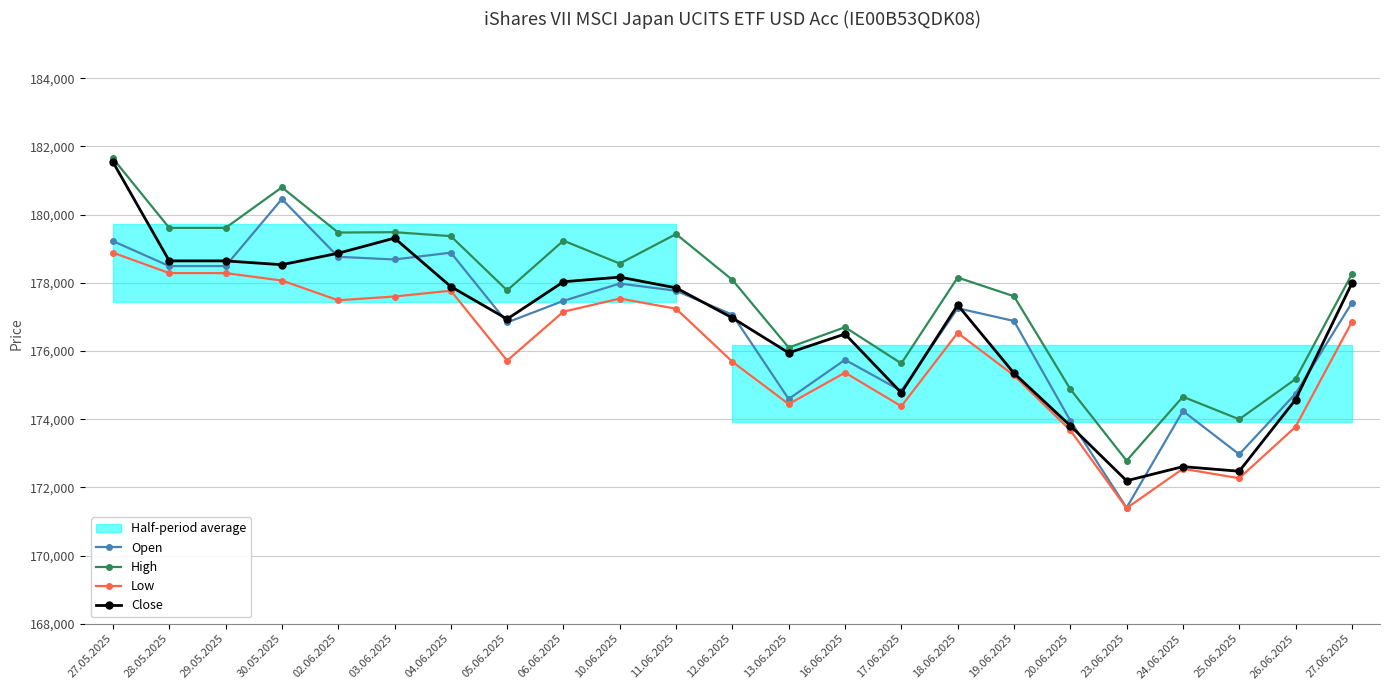

True or false: Close and Low cross at least once.

False